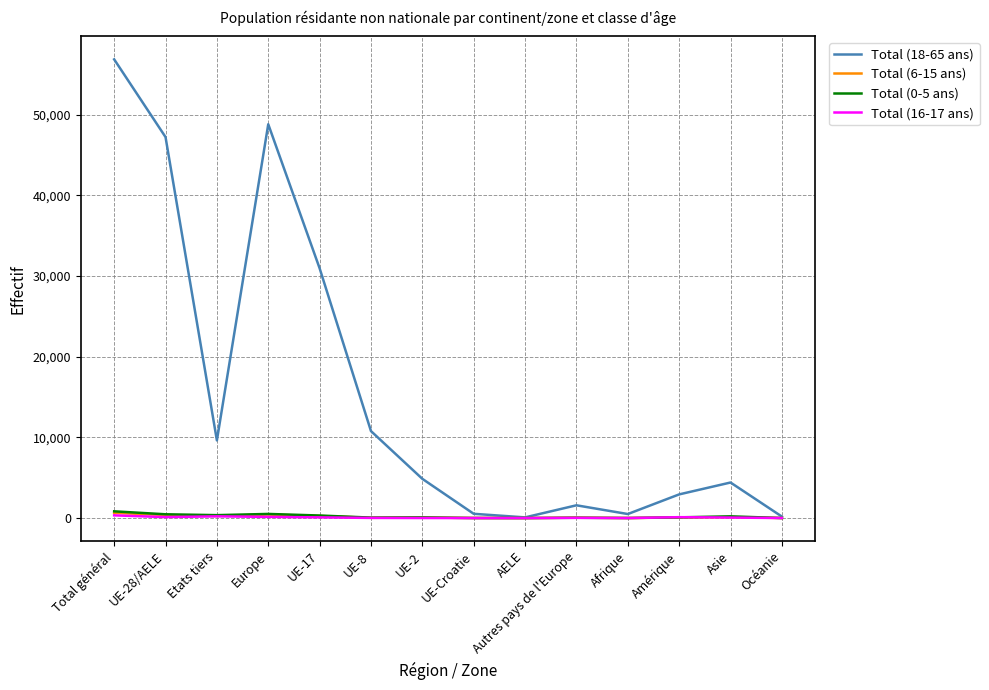

Is this an area chart (filled region under the line)?

No